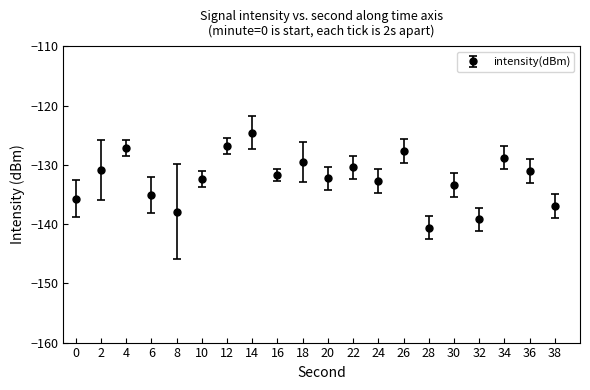

Between 28 and 30, which is larger?

30